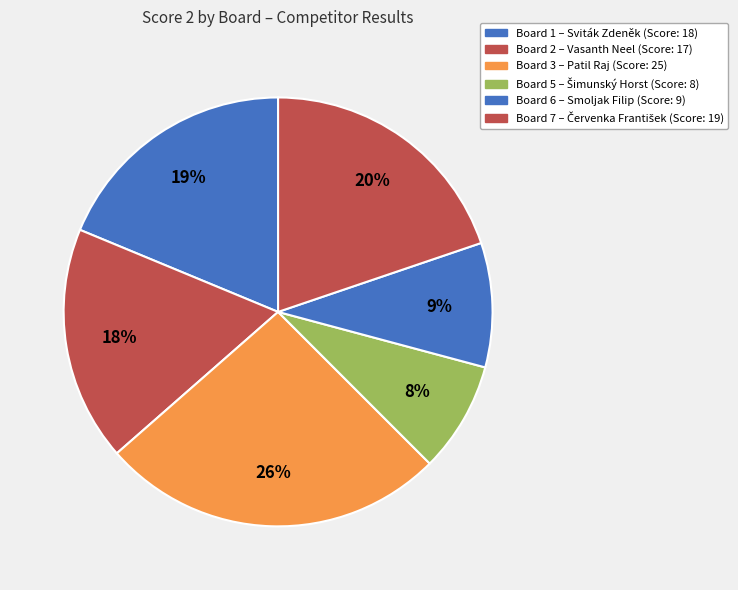

Is there a majority slice in this chart?

No